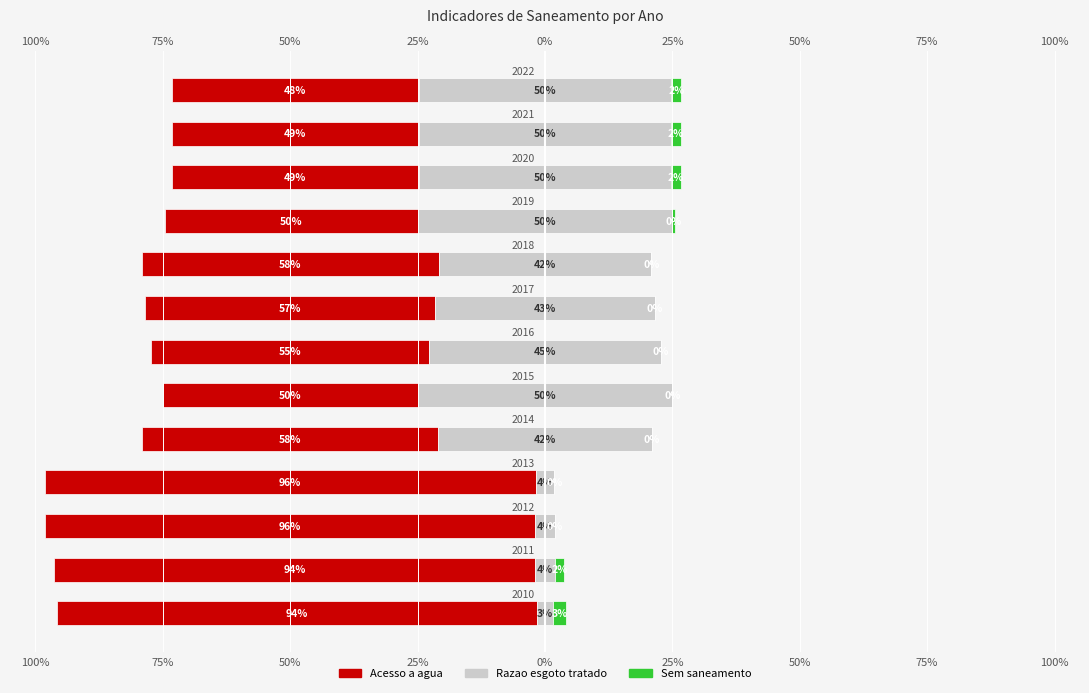

The value of Parcela sem saneamento (col_2) at 25% is 0.0. True or false?

False